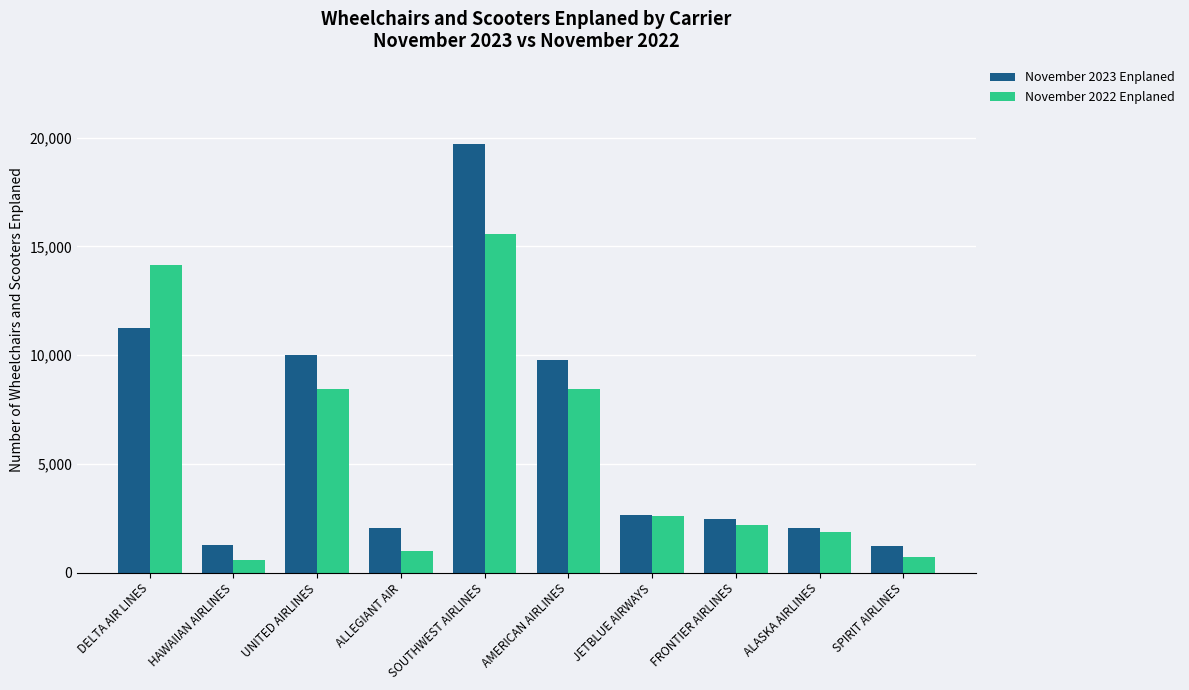

What are all the series names shown in the legend?

November 2023 Enplaned, November 2022 Enplaned